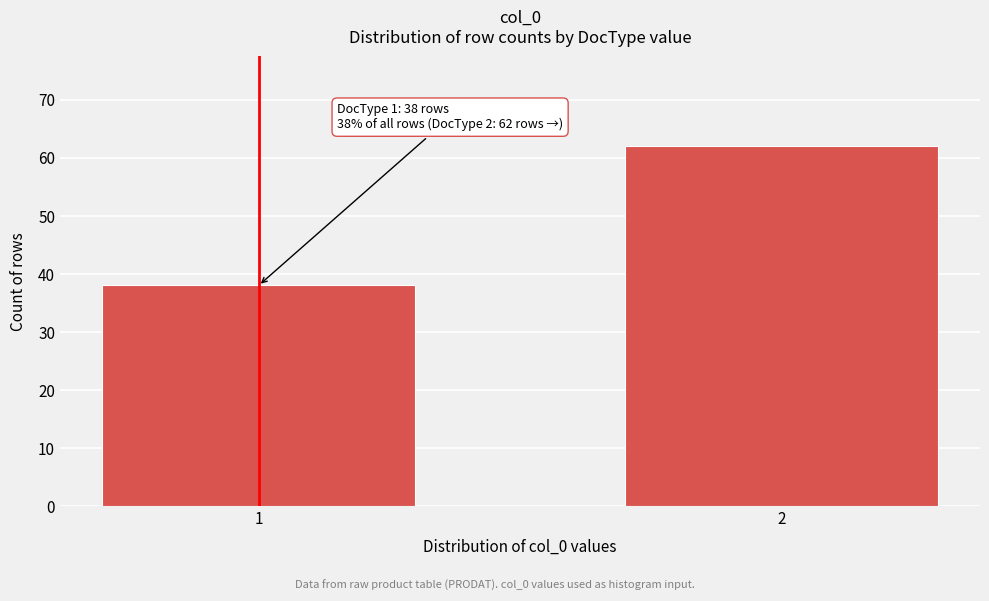

Reading left to right, what are all the values shown in this chart?

38	62